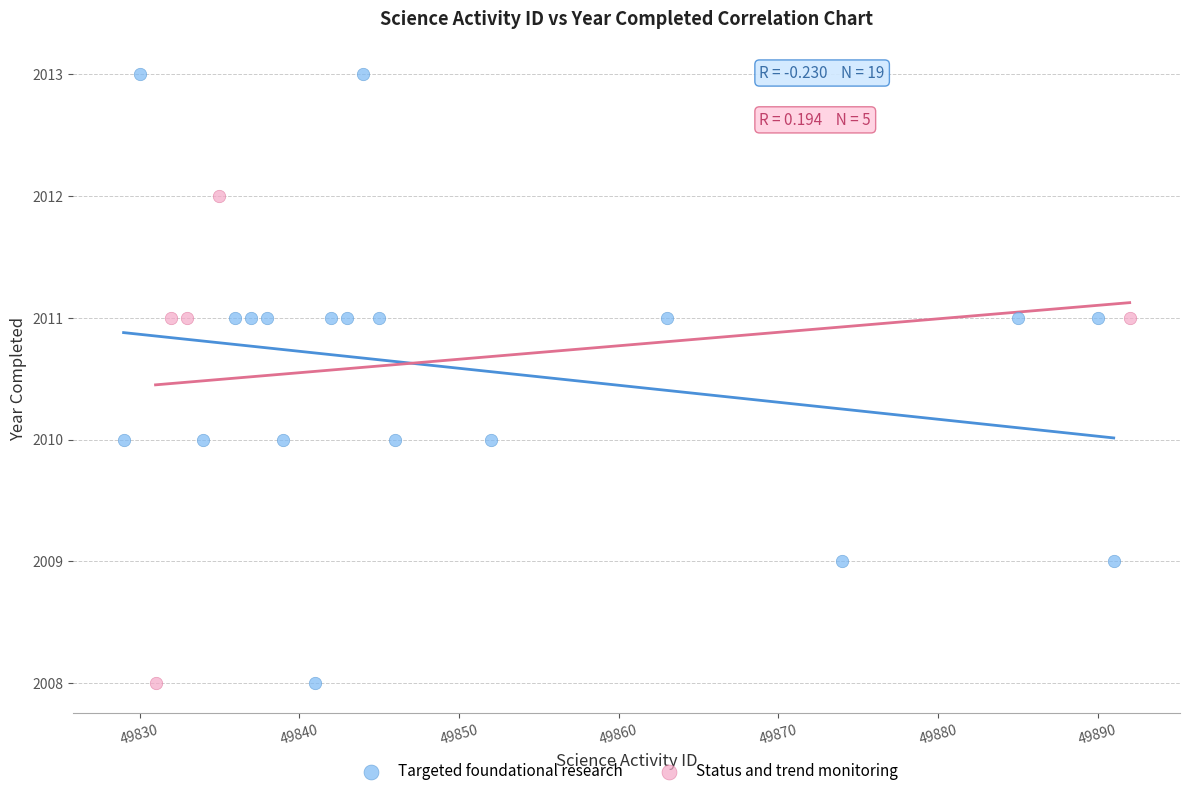

Which series has the widest spread of Y values?

Targeted foundational research